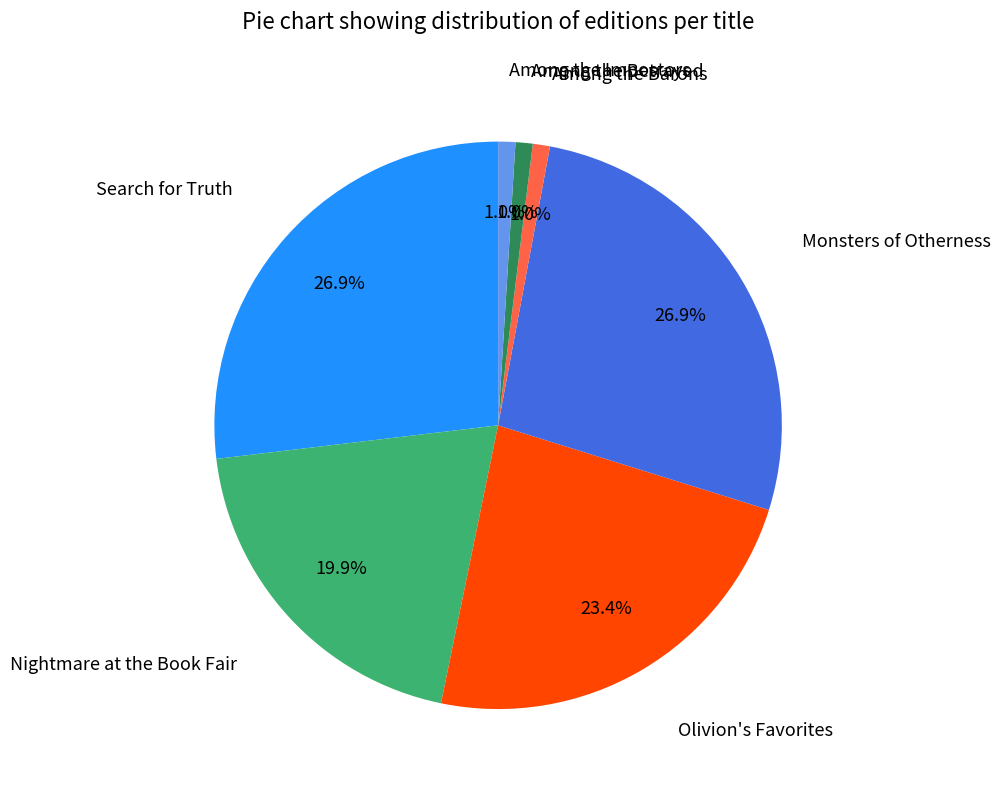

Is there a majority slice in this chart?

No